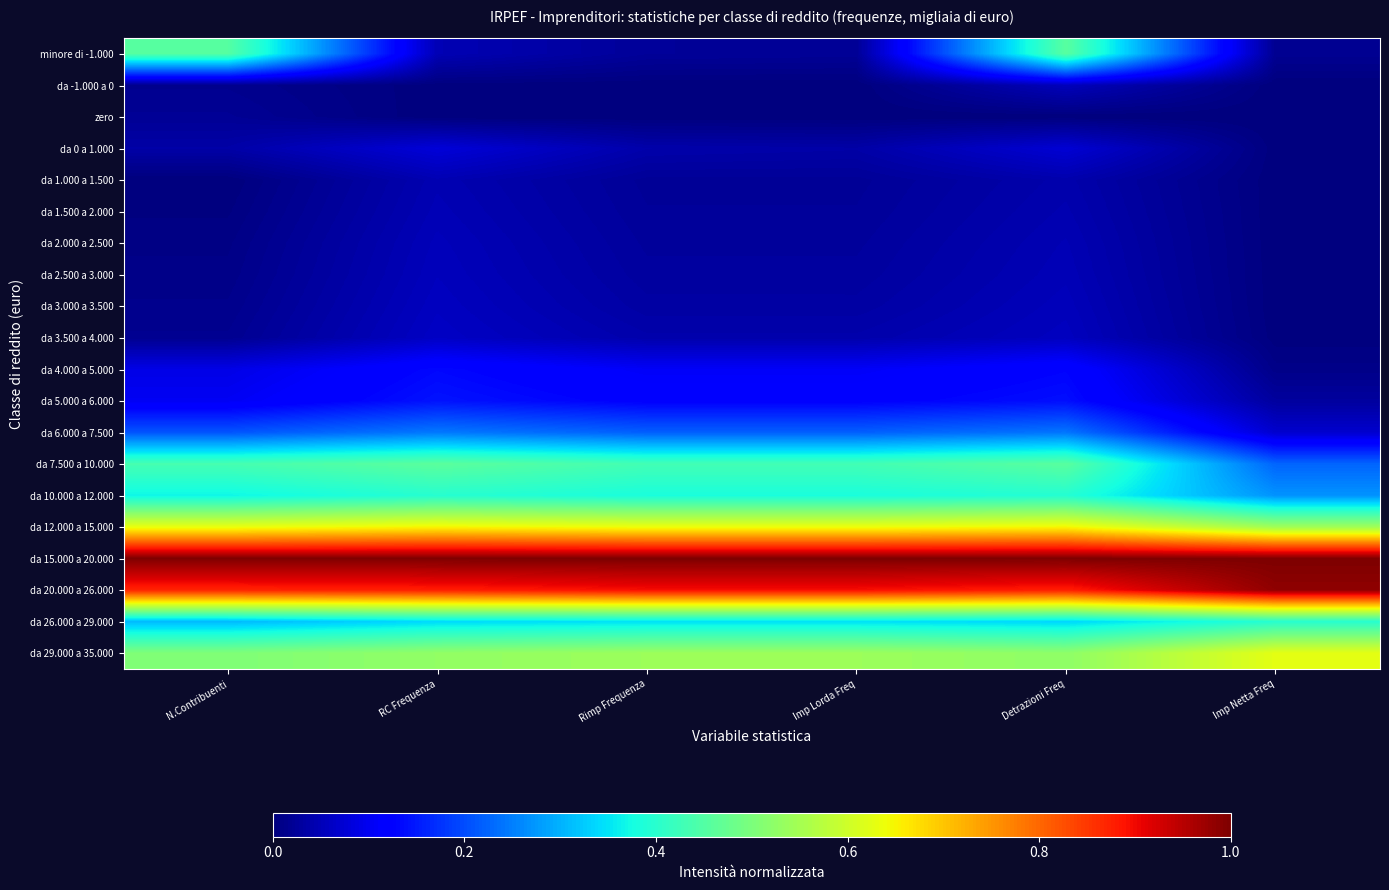

Between N.Contribuenti and Imp Netta Freq, which series saw the biggest shift?

minore di -1.000